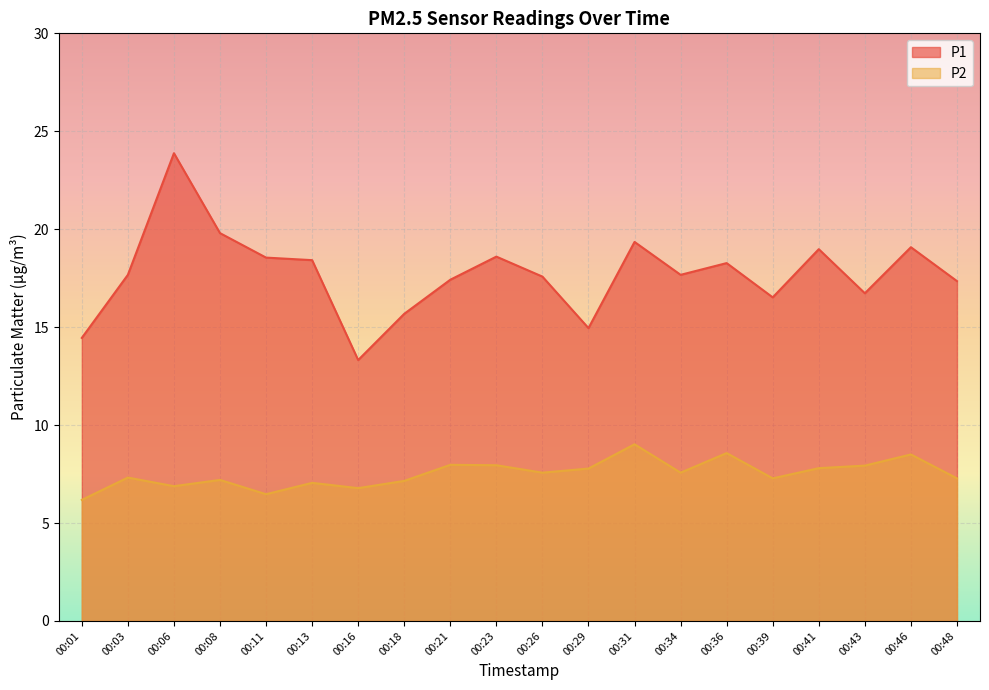

Is it true that P1 equals 17.4 at 00:48?

True